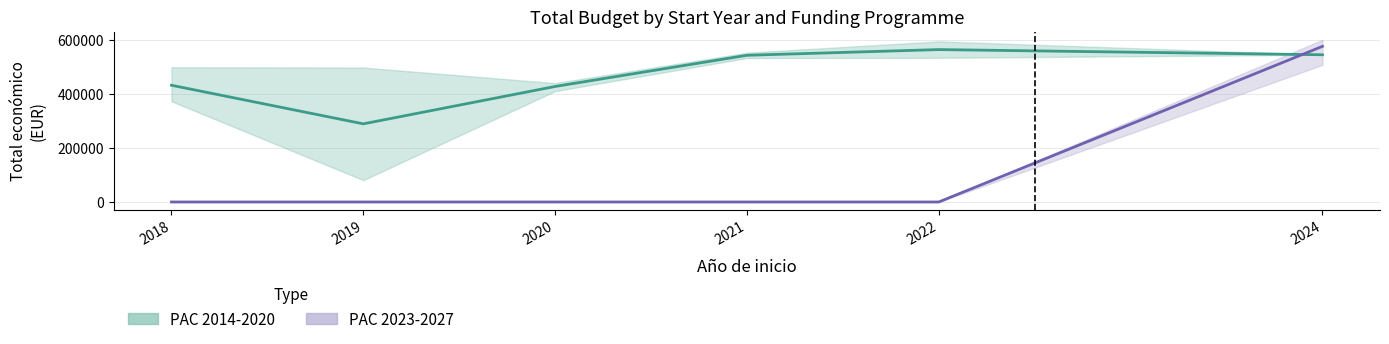

True or false: PAC 2014-2020 and PAC 2023-2027 intersect in this chart.

True